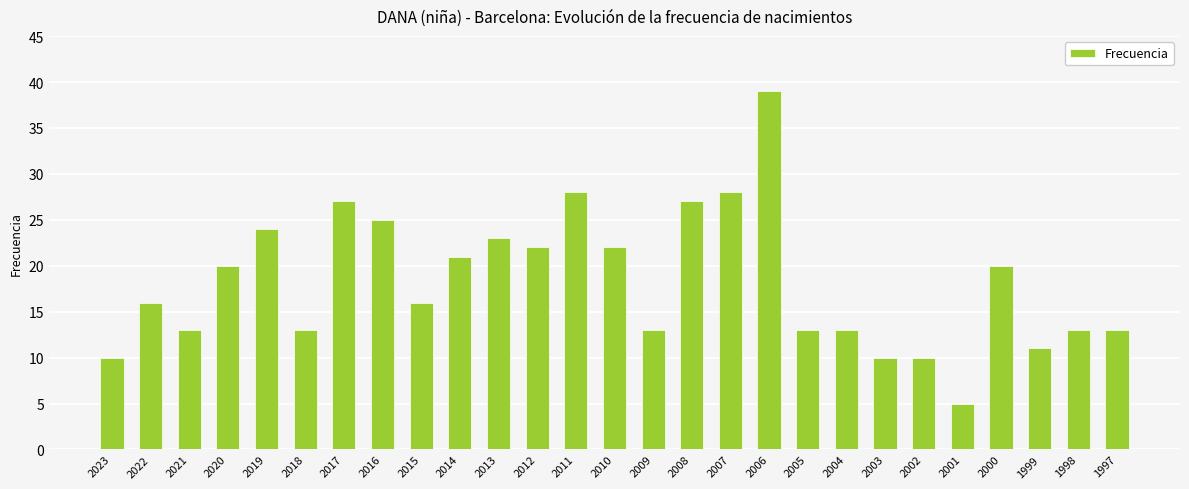

The chart shows a value of 10 at 2023. True or false?

True